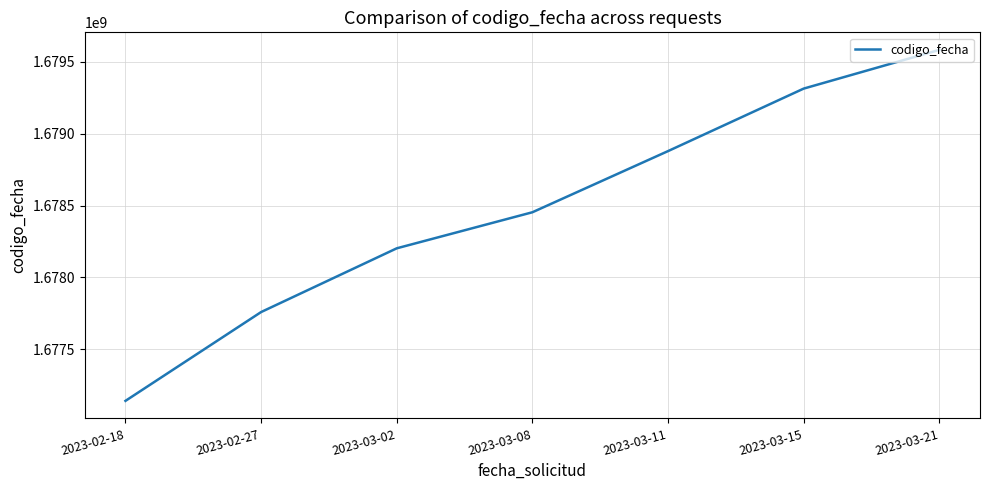

List the labels in order of value, largest first.

2023-03-21, 2023-03-15, 2023-03-11, 2023-03-08, 2023-03-02, 2023-02-27, 2023-02-18